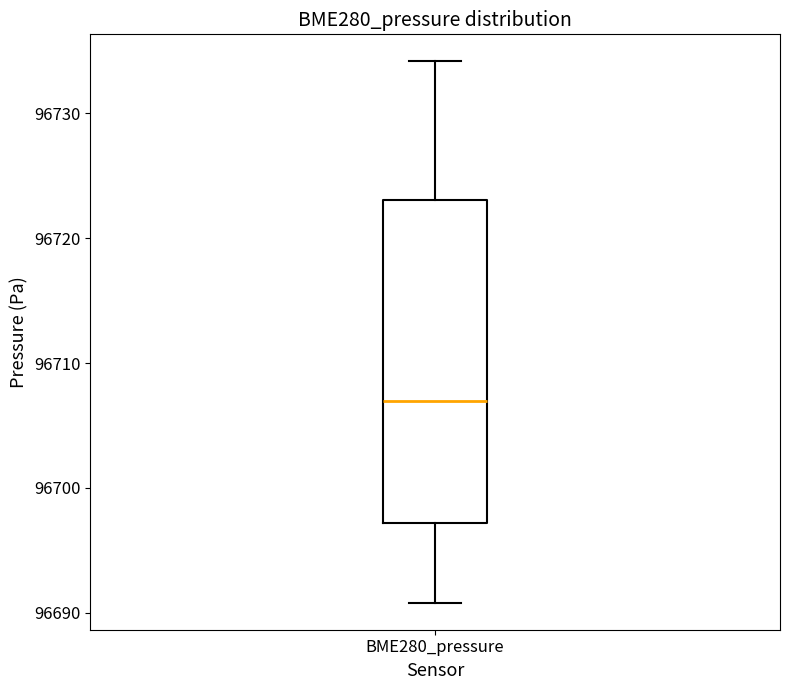

Where does the lower whisker of the box for BME280_pressure end on the y-axis? The values are not printed on the chart, so give them approximately, as read against the axis.

96691